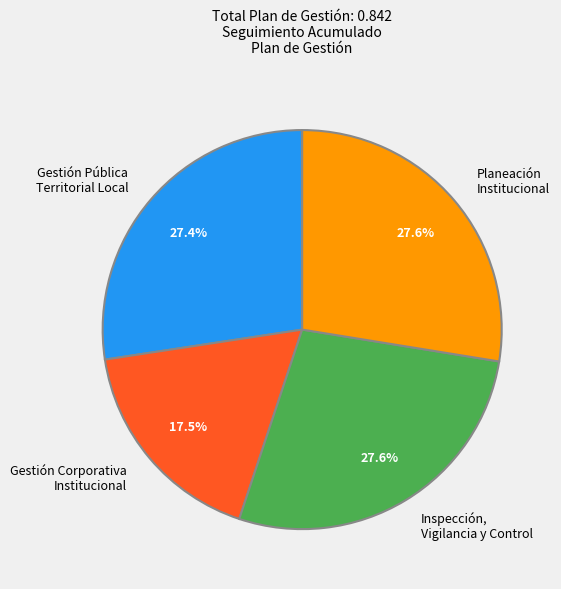

Do Planeación Institucional and Inspección, Vigilancia y Control together represent more than half of the pie?

Yes